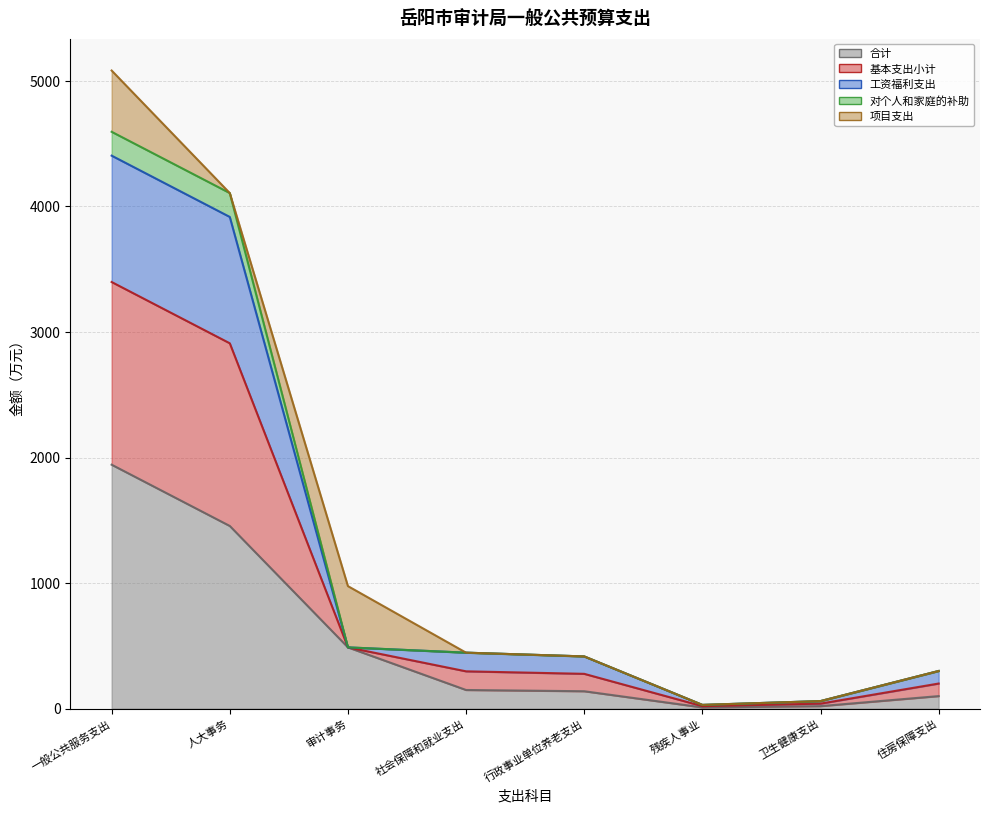

At which category does 工资福利支出 reach its first local valley?

残疾人事业